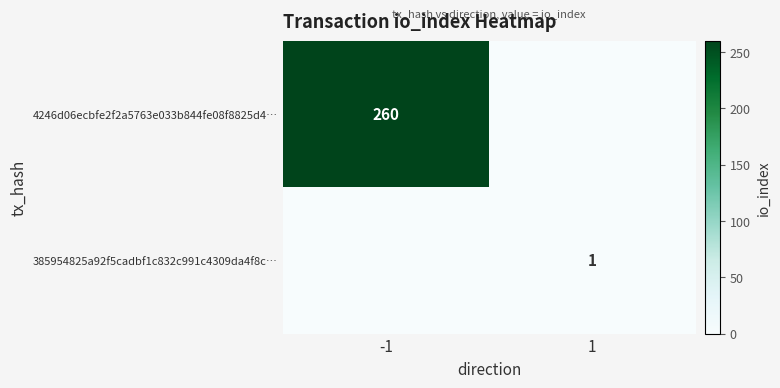

Is it true that 385954825a92f5cadbf1c832c991c4309da4f8c… equals 2 at 1?

False